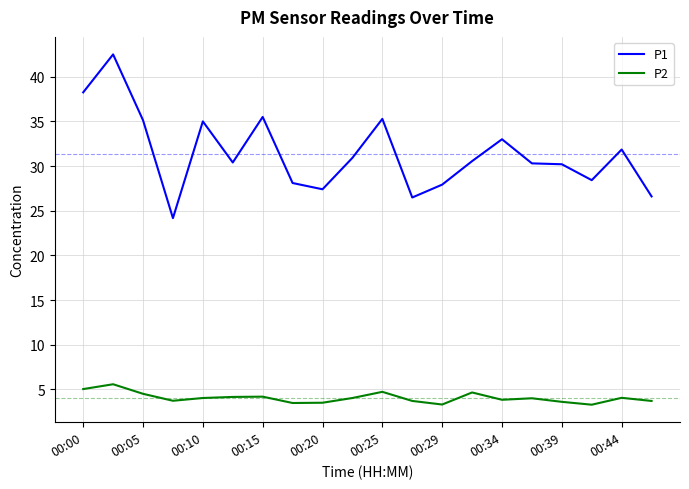

Does the chart have visible grid lines?

Yes